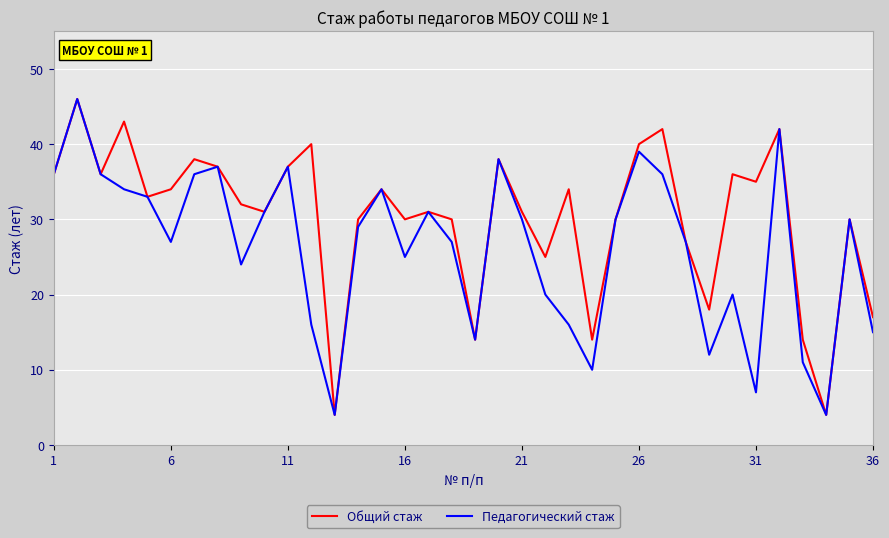

What is the greatest value displayed?

46